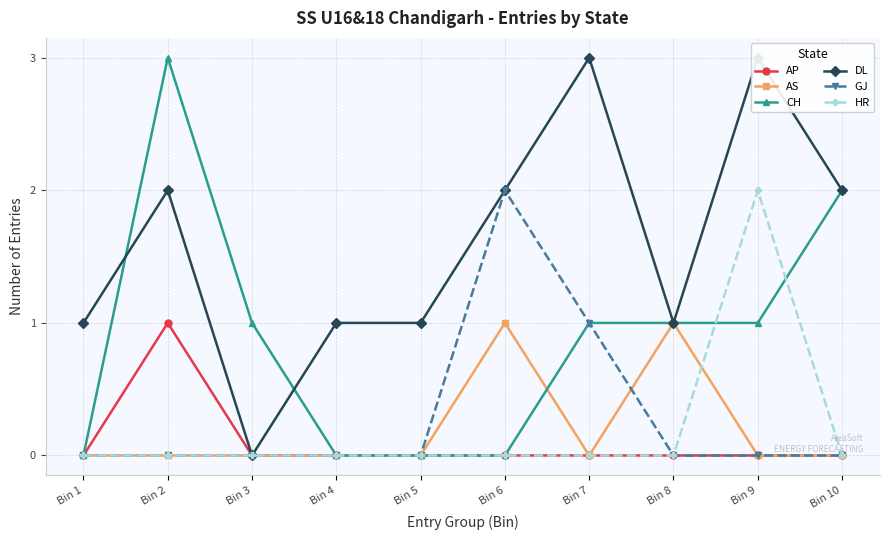

True or false: AS has a value of 0 at Bin 10.

True